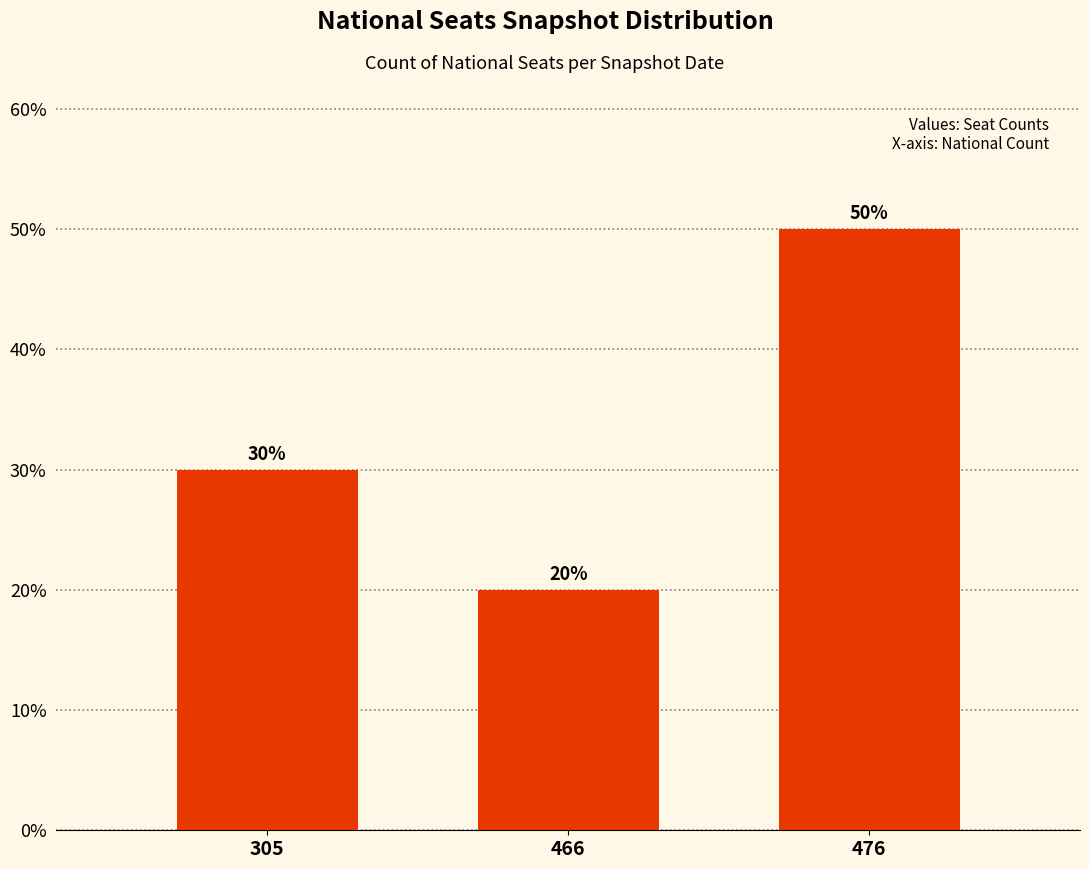

Reading left to right, list all the values displayed in this chart.

305=30	466=20	476=50